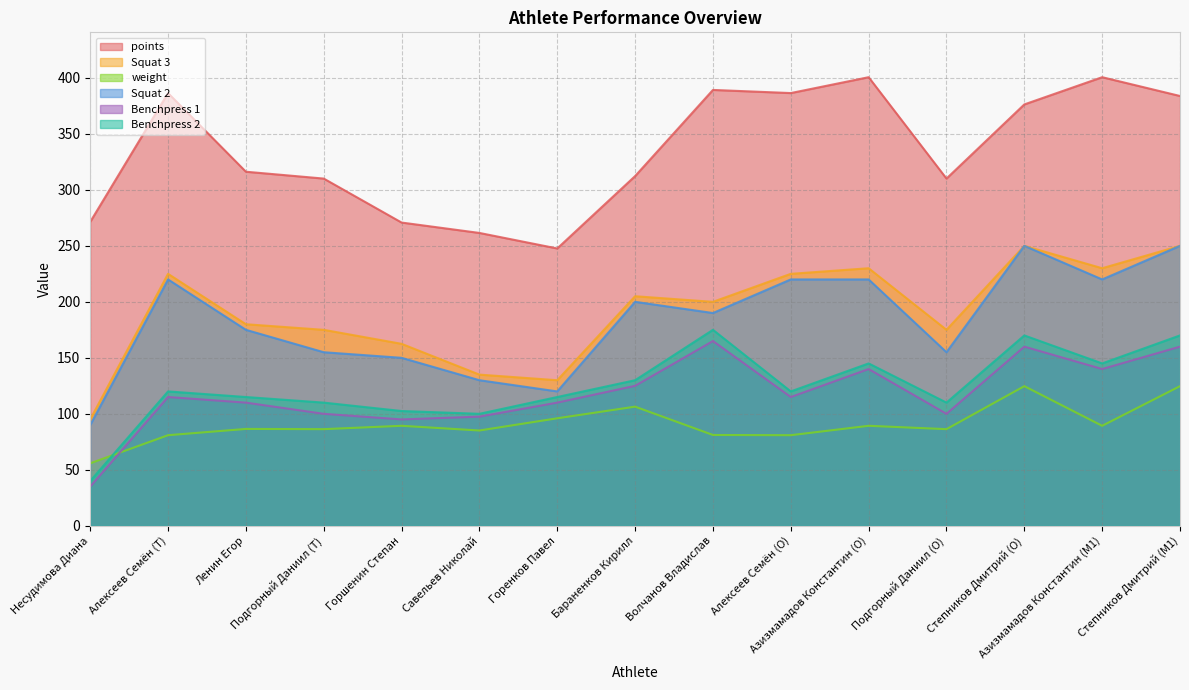

Between Ленин Егор and Алексеев Семён (T), which is larger?

Алексеев Семён (T)